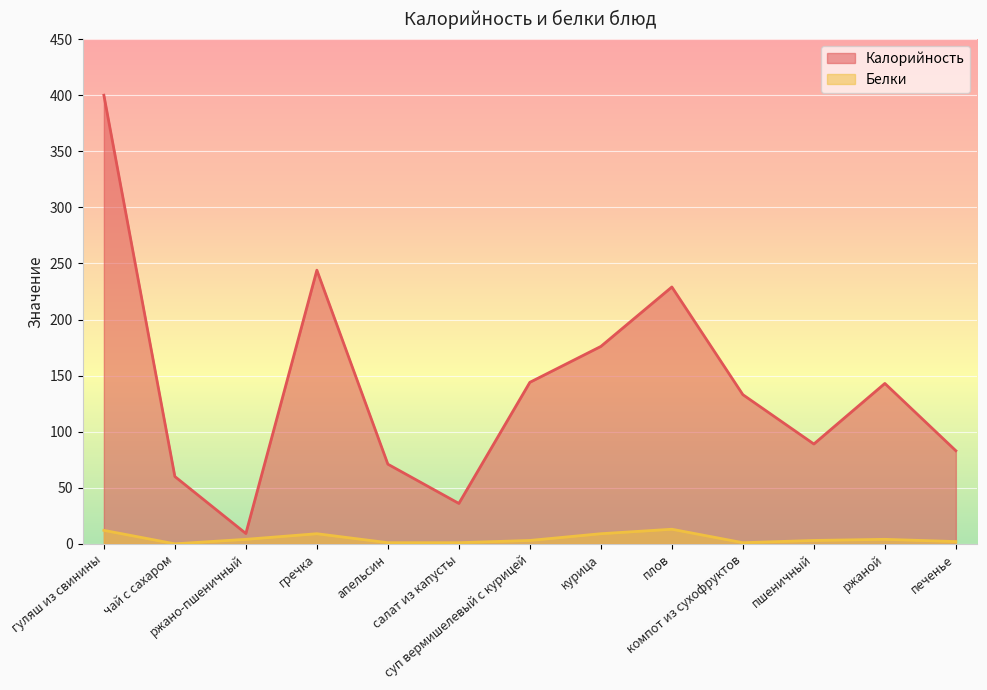

What is the value of the Калорийность point at the 3rd from the left?

9.2